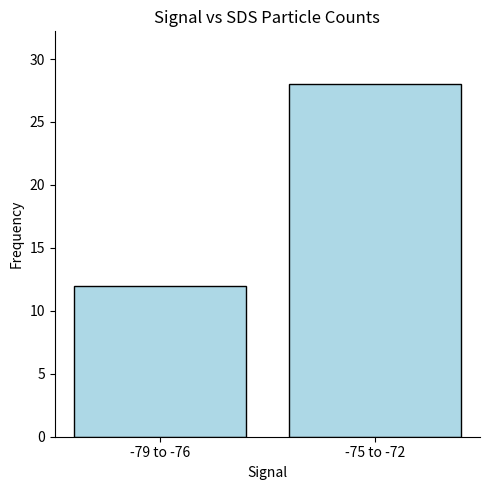

What is the sum of all values?

40